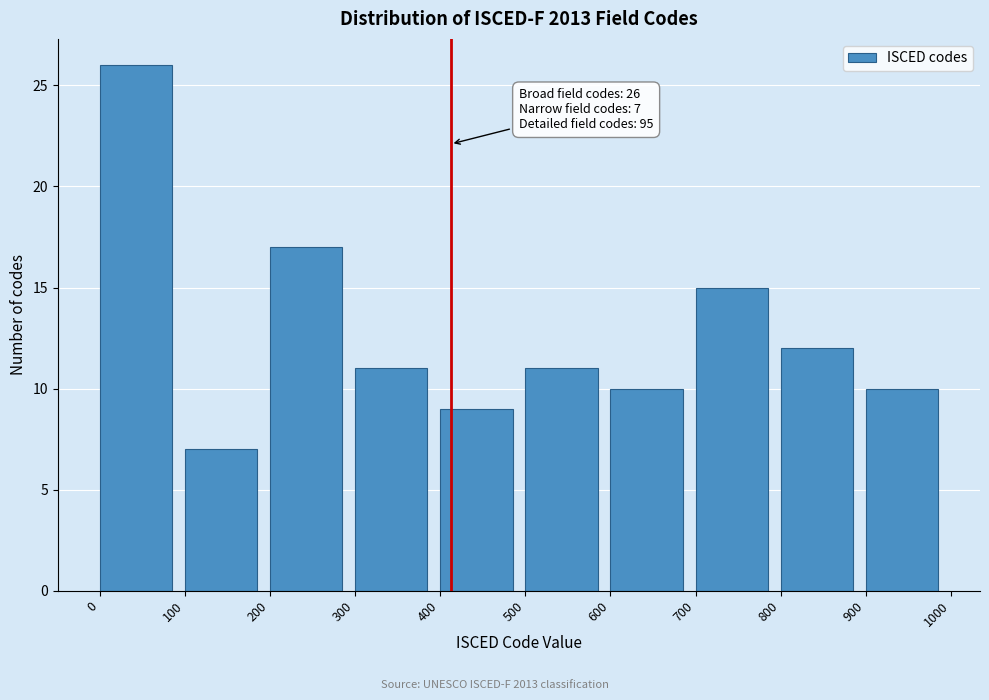

Over which range of the x-axis is the bar tallest?

0 to 100